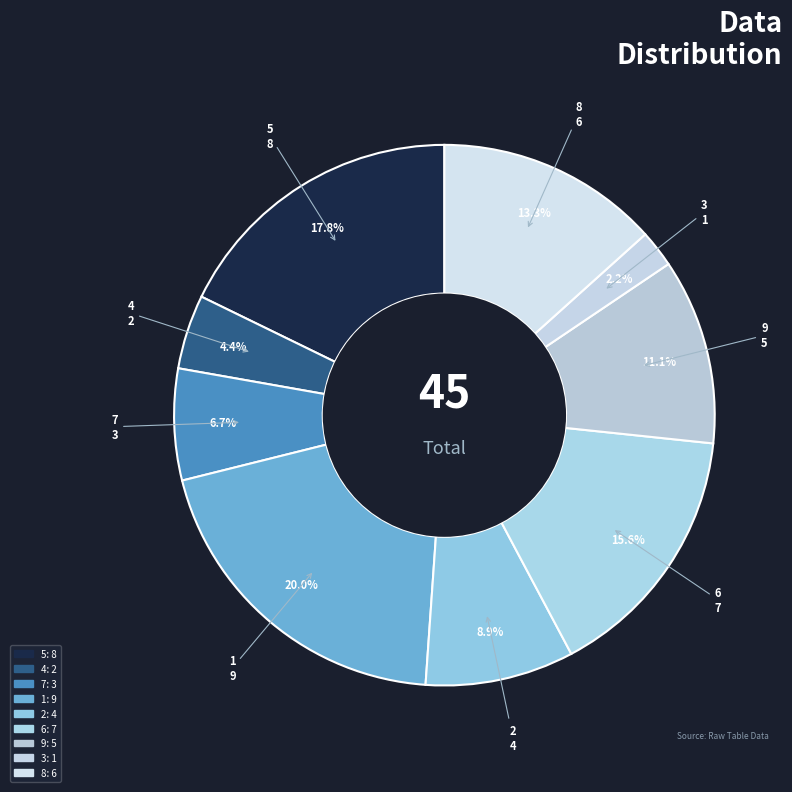

How many slices are in this pie chart?

9